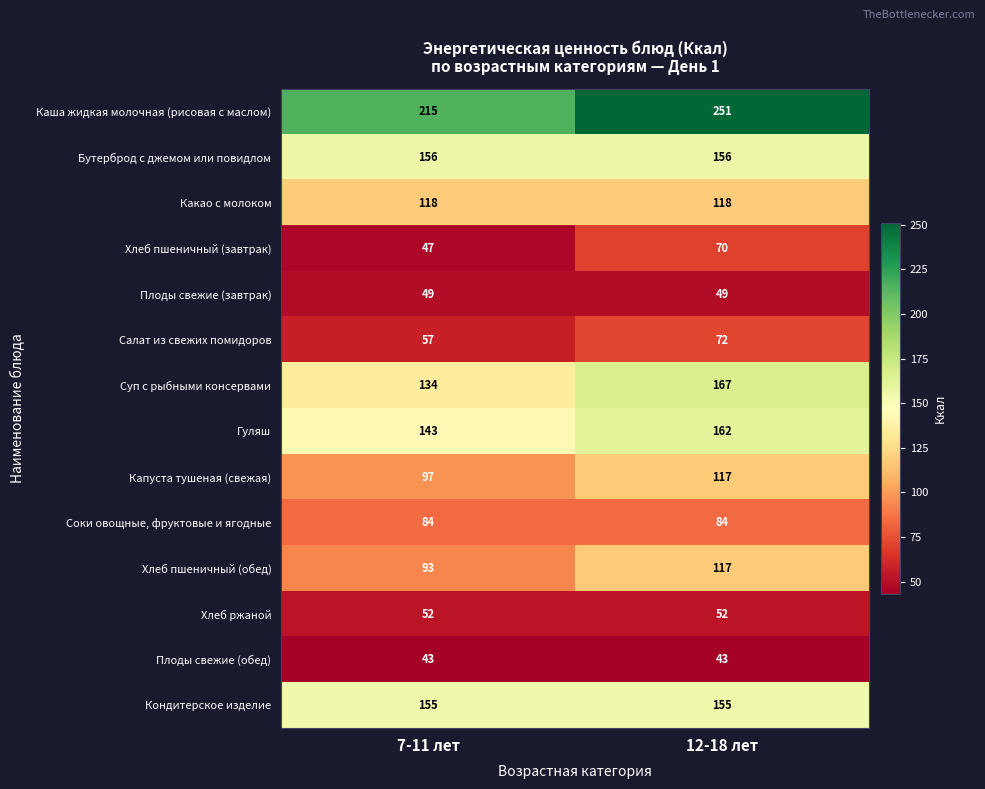

Which series has the widest spread of values?

Каша жидкая молочная (рисовая с маслом)